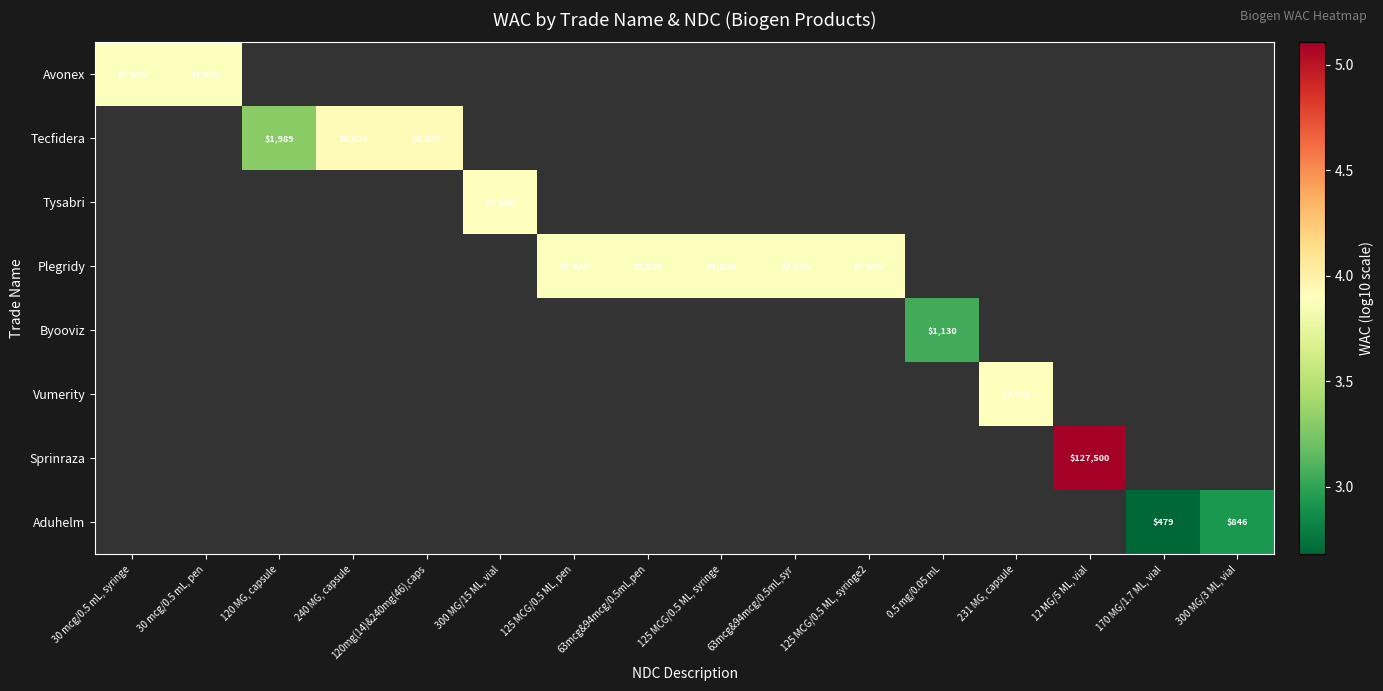

Which label corresponds to the largest value in the chart?

12 MG/5 ML, vial